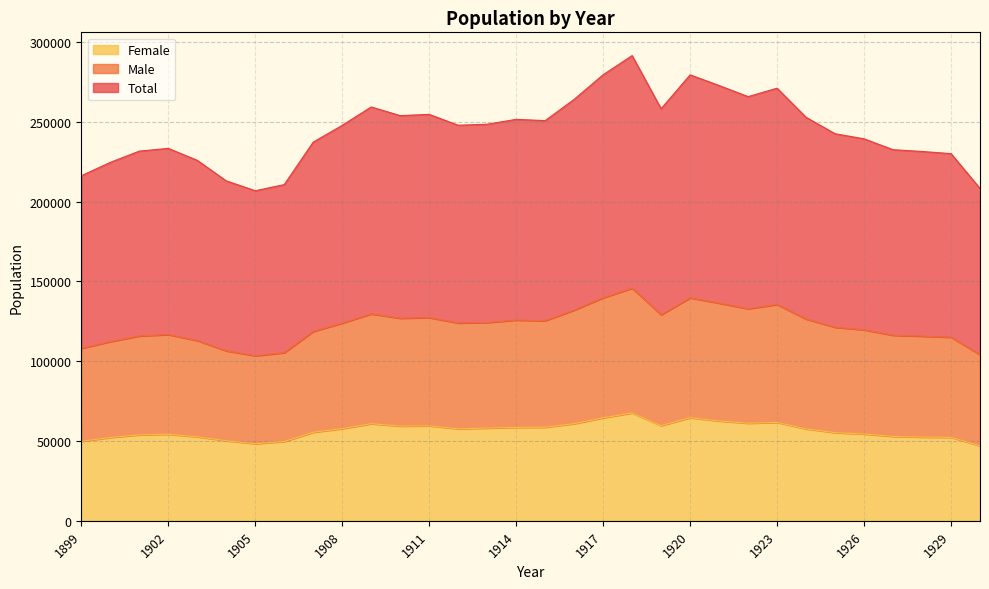

List the series in order of their peak value, highest first.

Total, Male, Female